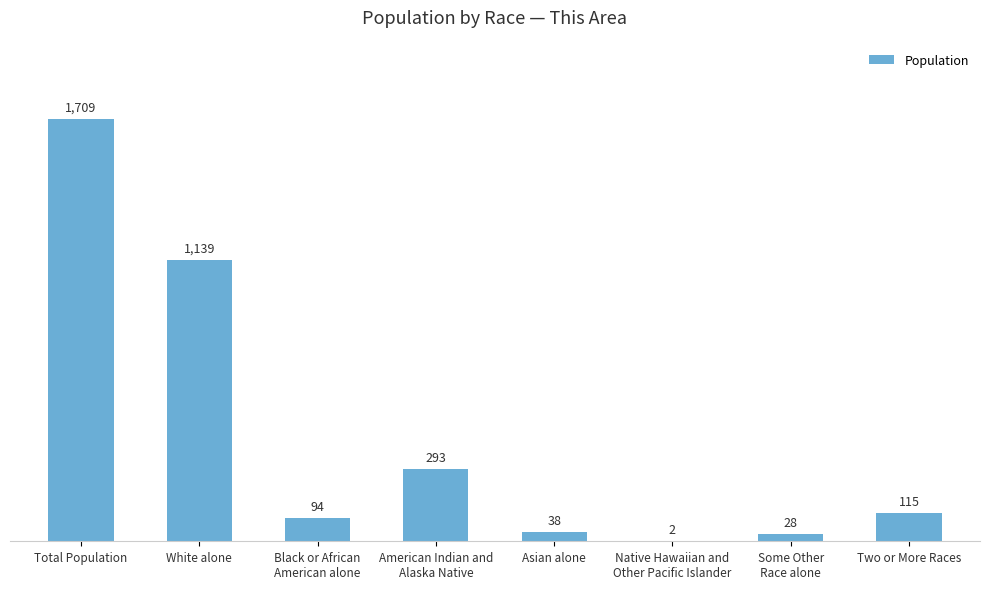

The chart shows a value of 94 at Black or African
American alone. True or false?

True